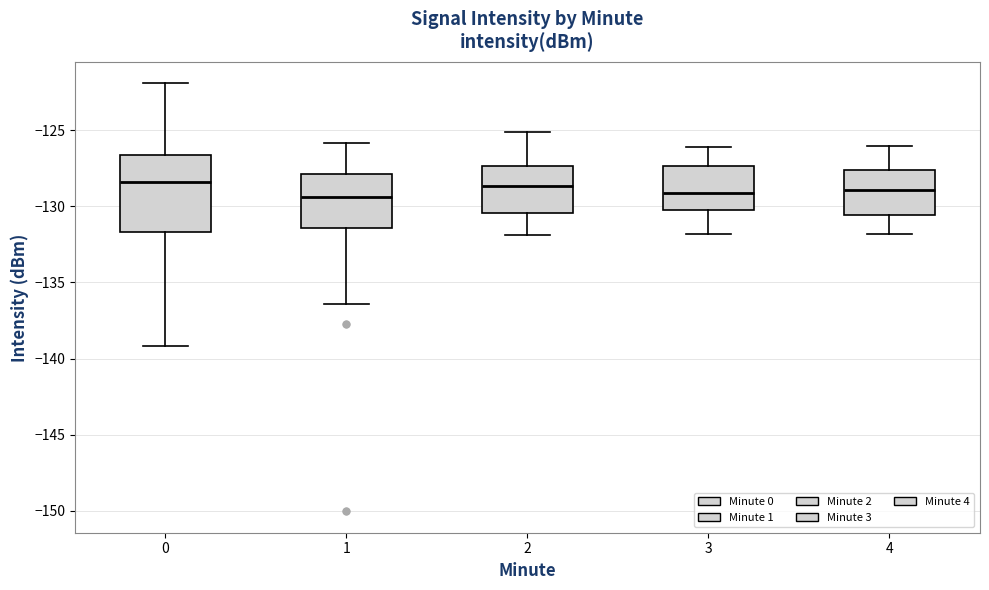

Where is the lower edge of the box at x = 0 on the y-axis? The values are not printed on the chart, so give them approximately, as read against the axis.

-131.5